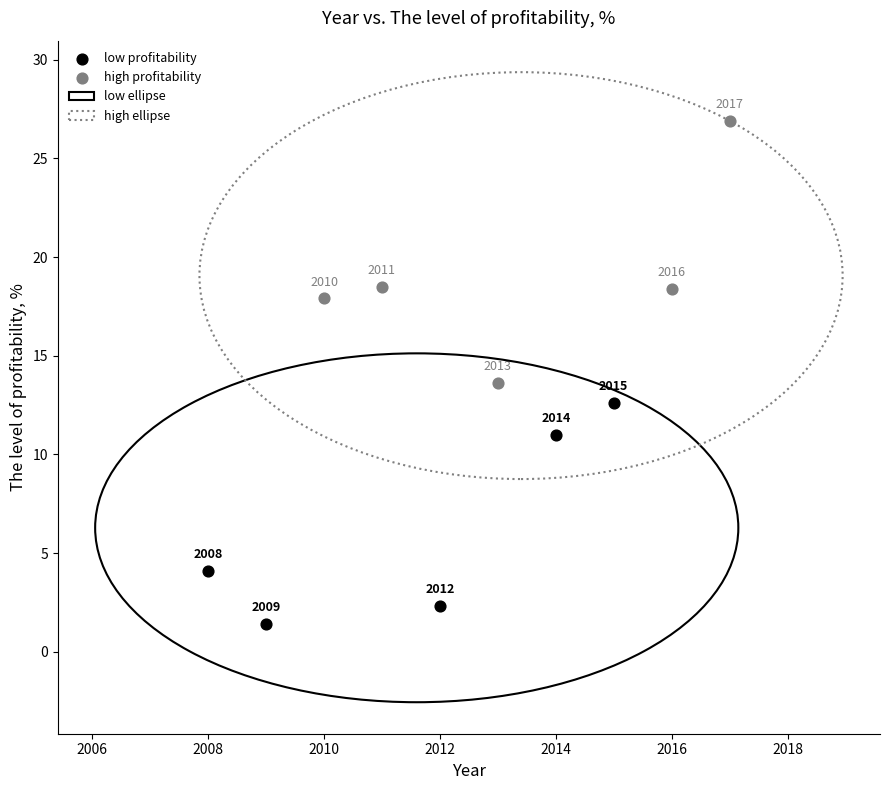

Which series reaches the minimum Y coordinate?

low profitability